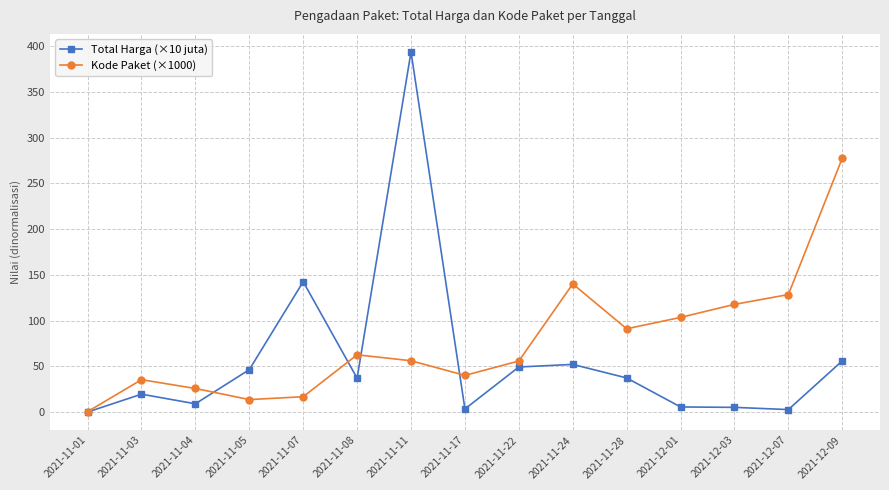

What is the difference between the maximum and minimum values in the Kode Paket (×1000) series?

277.2